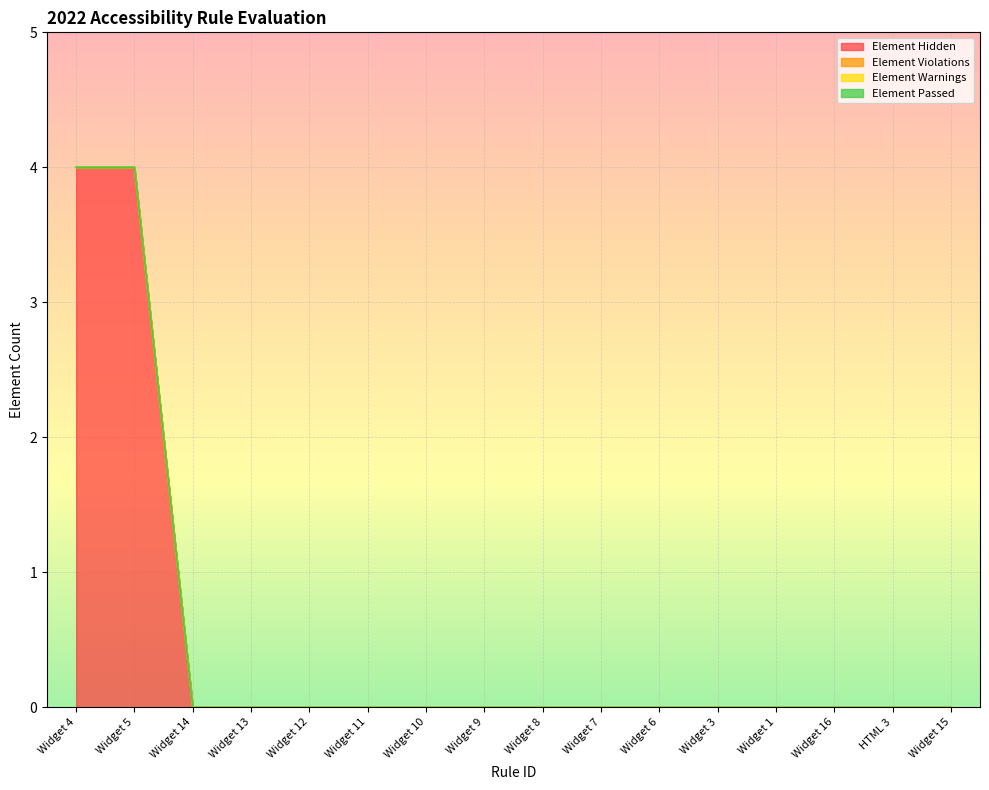

Reading left to right, what are all the values shown in this chart?

Element Hidden: 4	4	0	0	0	0	0	0	0	0	0	0	0	0	0	0
Element Violations: 0	0	0	0	0	0	0	0	0	0	0	0	0	0	0	0
Element Warnings: 0	0	0	0	0	0	0	0	0	0	0	0	0	0	0	0
Element Passed: 0	0	0	0	0	0	0	0	0	0	0	0	0	0	0	0